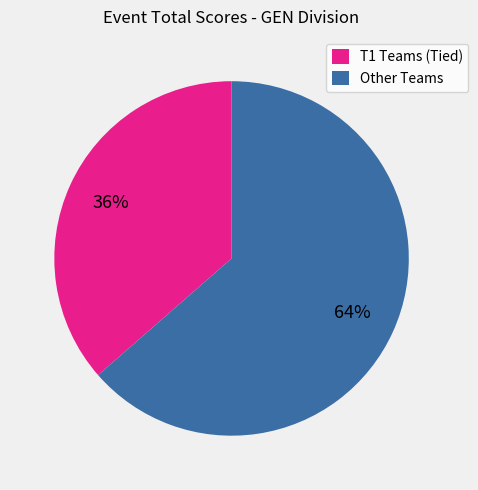

Is T1 Teams (Tied) the majority of the pie?

No